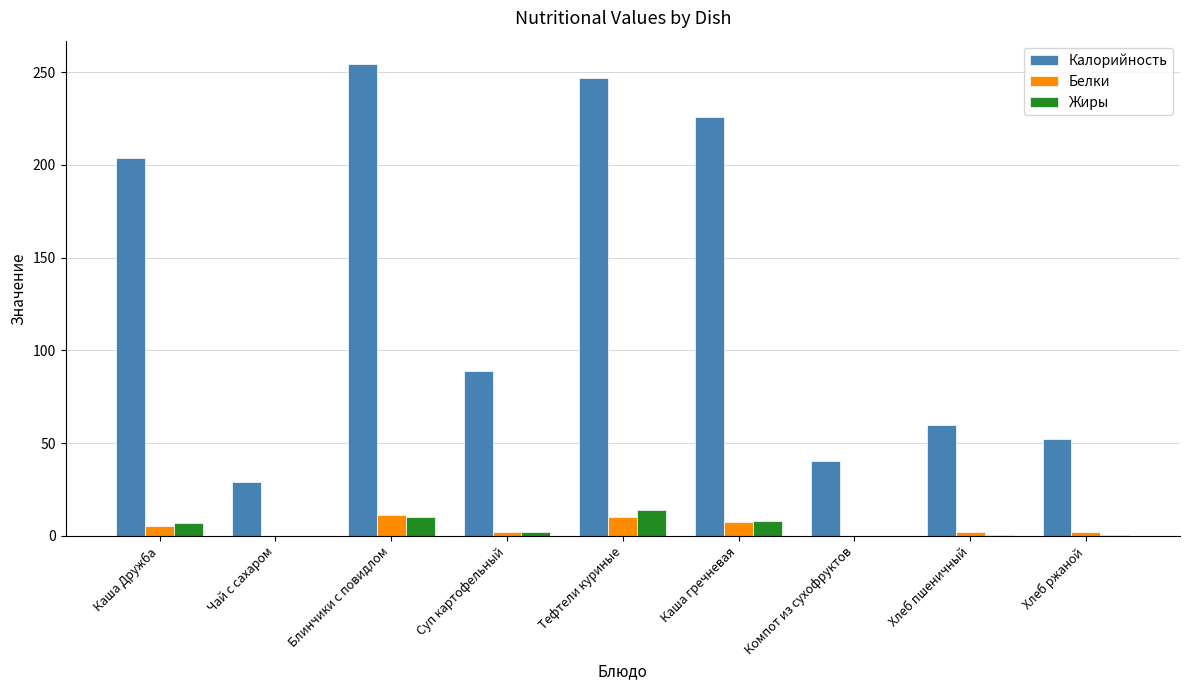

Which series has the largest total across all categories?

Калорийность